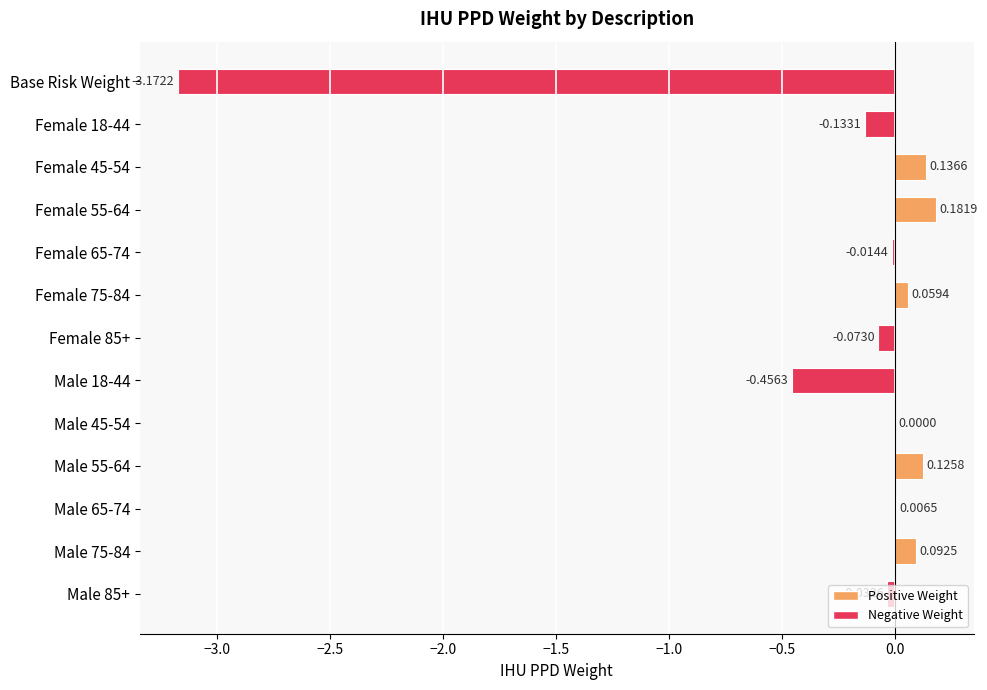

Which has a higher value, Male 65-74 or Male 55-64?

Male 55-64